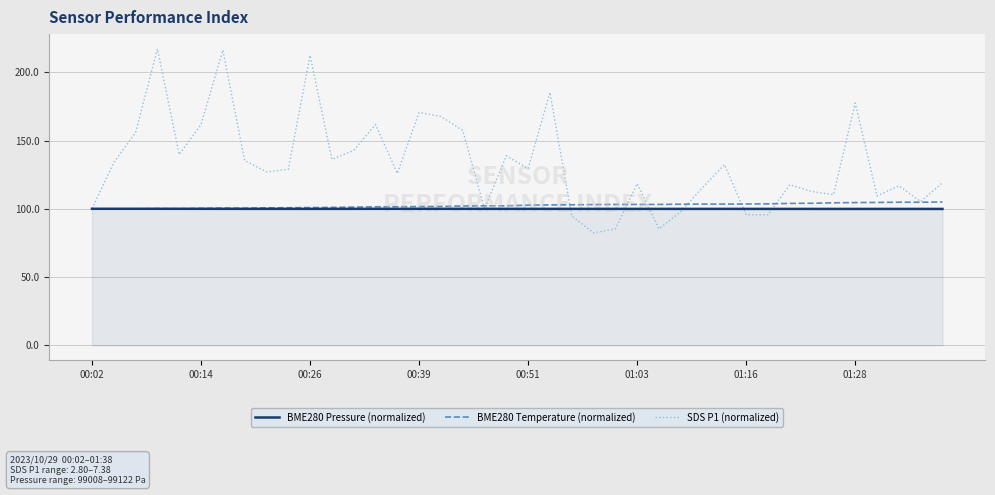

Which series has the widest spread of values?

SDS P1 (normalized)